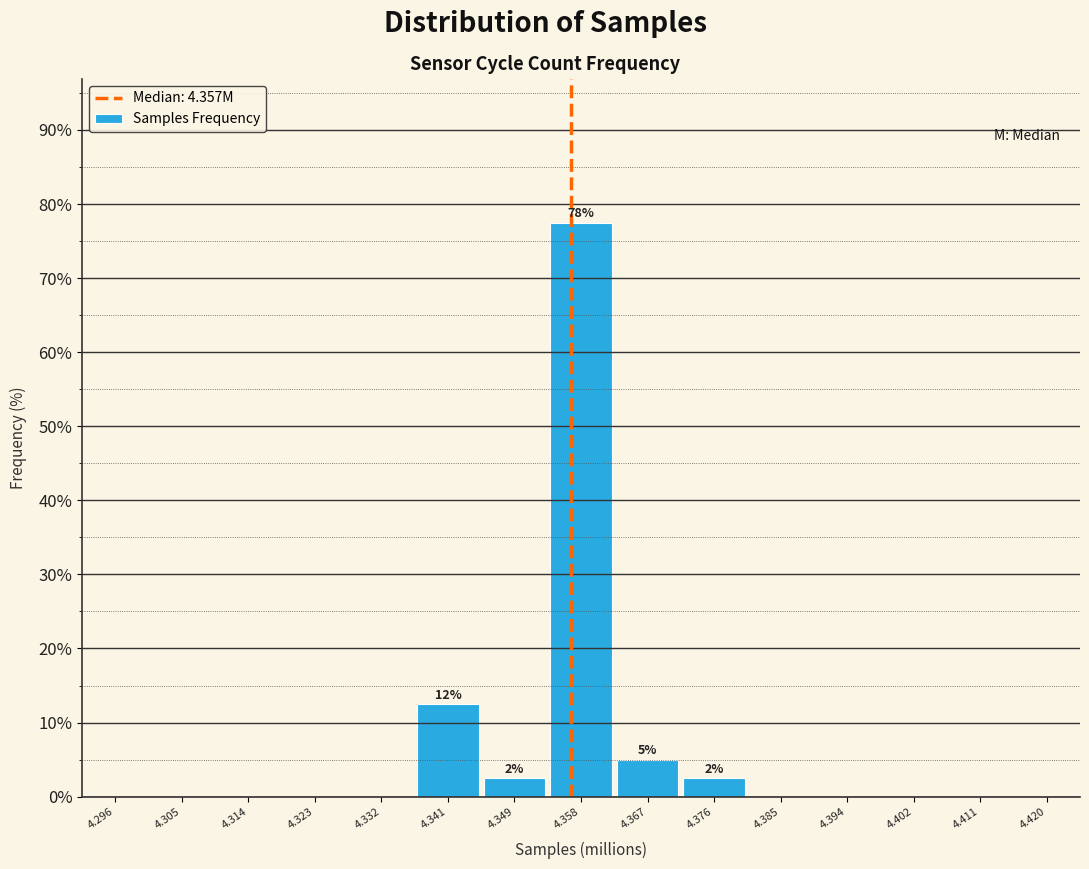

Reading left to right, extract all data points from this chart.

4.296=0.0	4.305=0.0	4.314=0.0	4.323=0.0	4.332=0.0	4.341=12.5	4.349=2.5	4.358=77.5	4.367=5.0	4.376=2.5	4.385=0.0	4.394=0.0	4.402=0.0	4.411=0.0	4.420=0.0